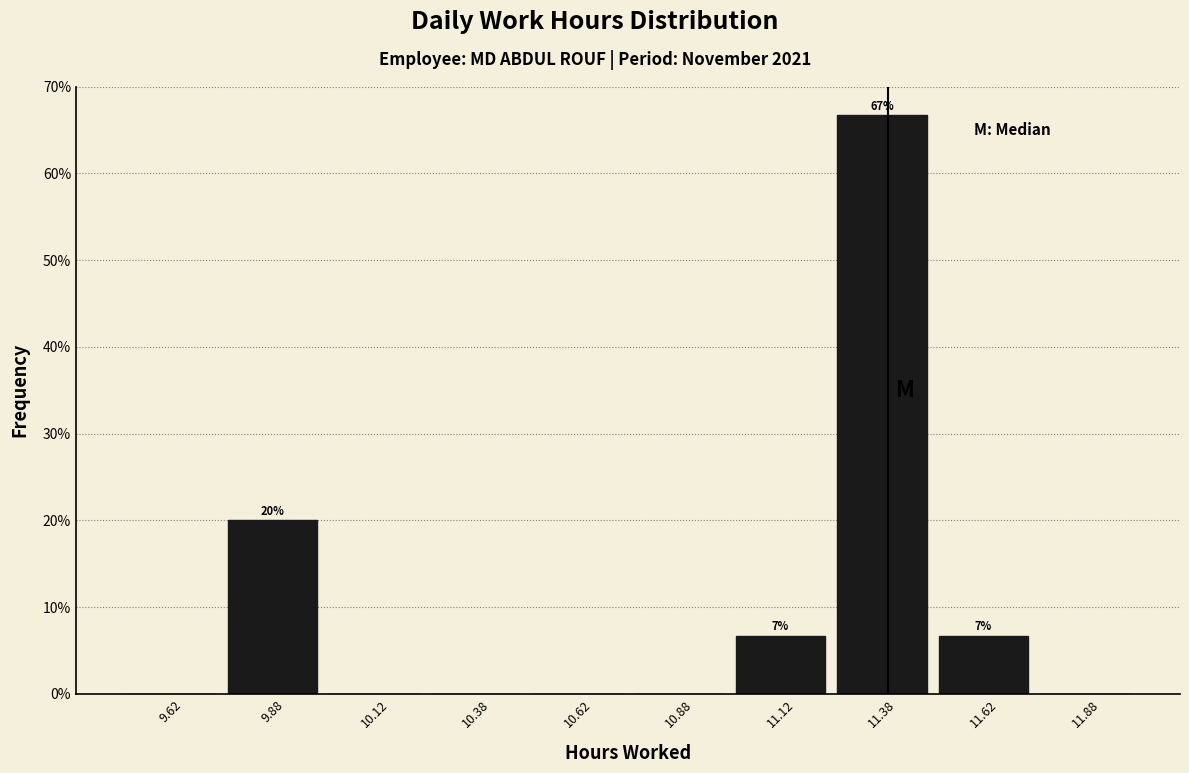

Which range on the x-axis has the tallest bar?

11.25 to 11.50